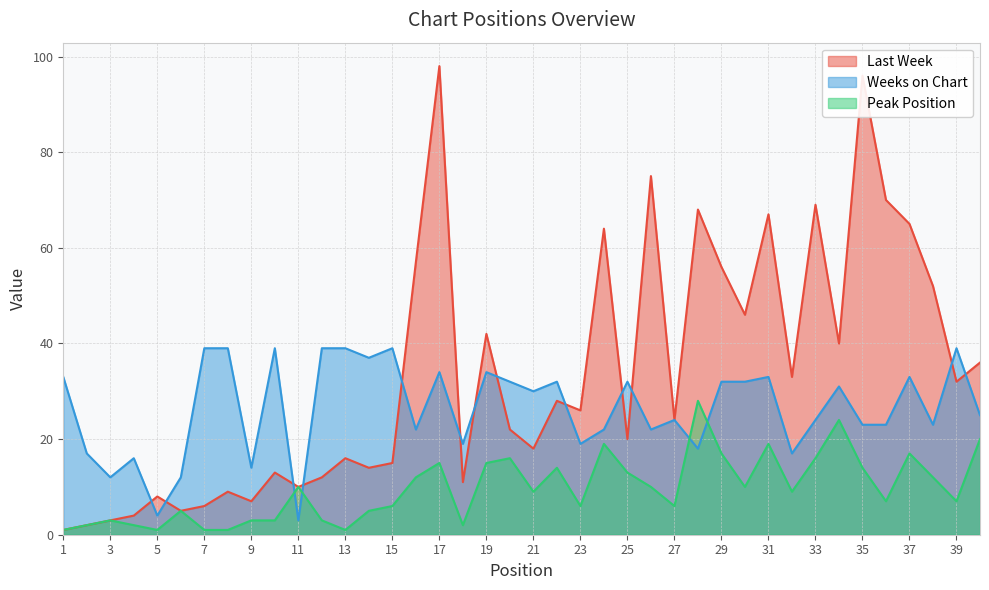

Which category has the highest value in the Peak Position series?

28